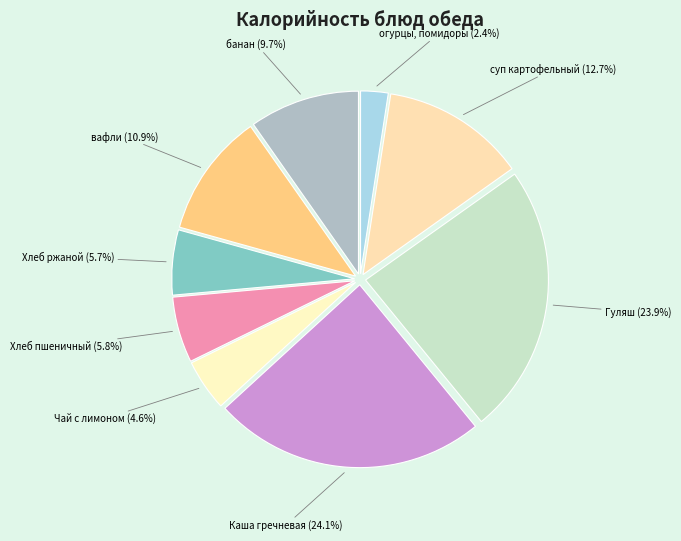

To the nearest percent, what is the difference between the largest and smallest slice percentages?

22%